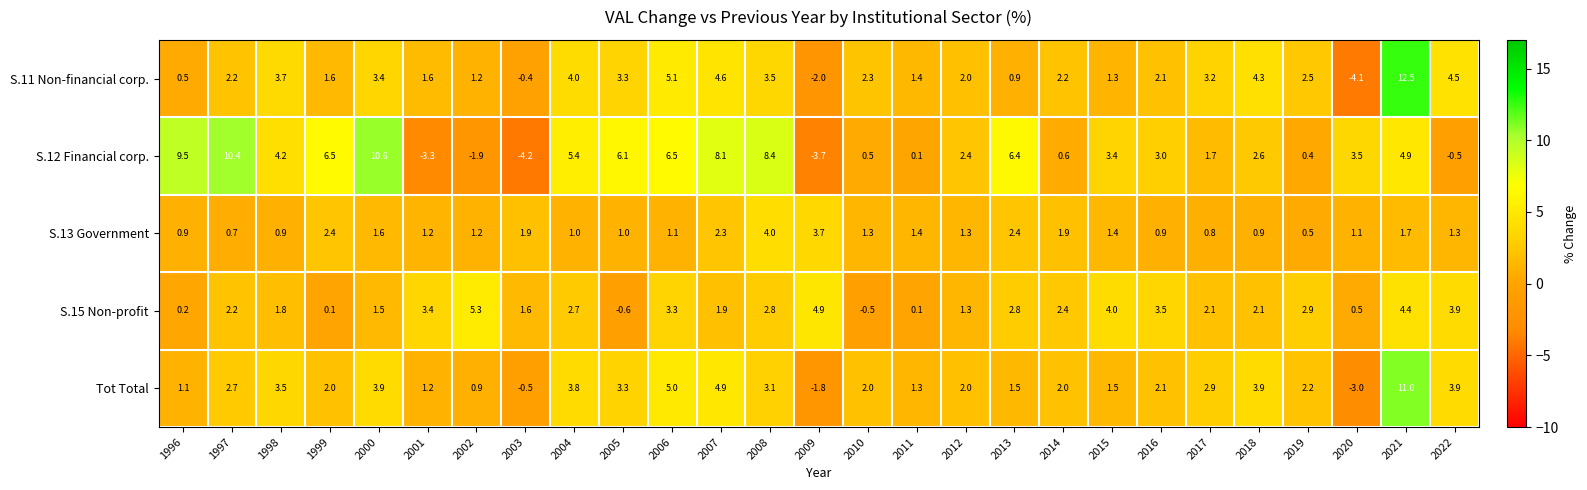

Which series has the largest total across all categories?

S.12 Financial corp.